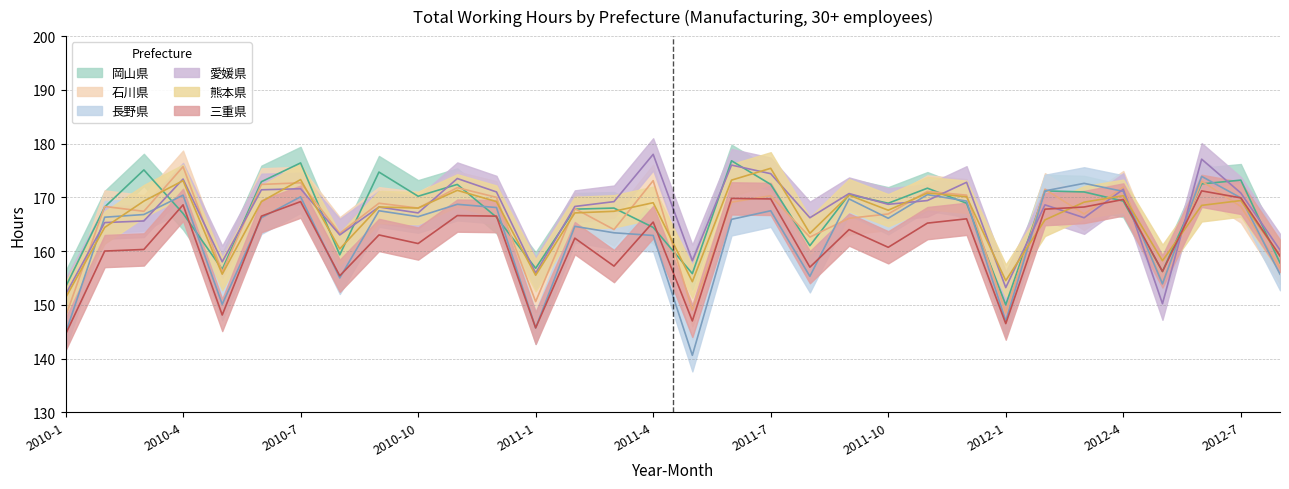

At 2010-1, list the series in order from smallest to largest.

三重県, 長野県, 石川県, 熊本県, 愛媛県, 岡山県